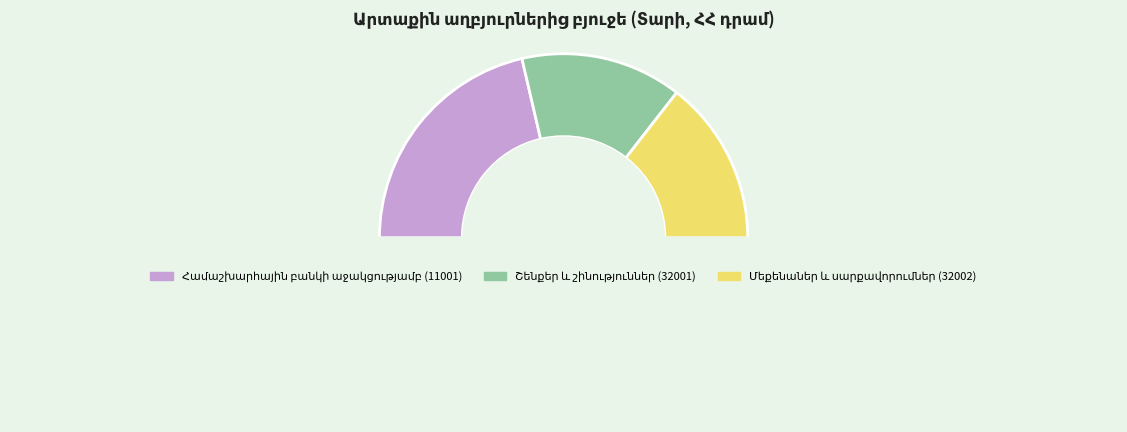

Which category has the smallest portion of the pie?

Շենքեր և շինություններ (32001)